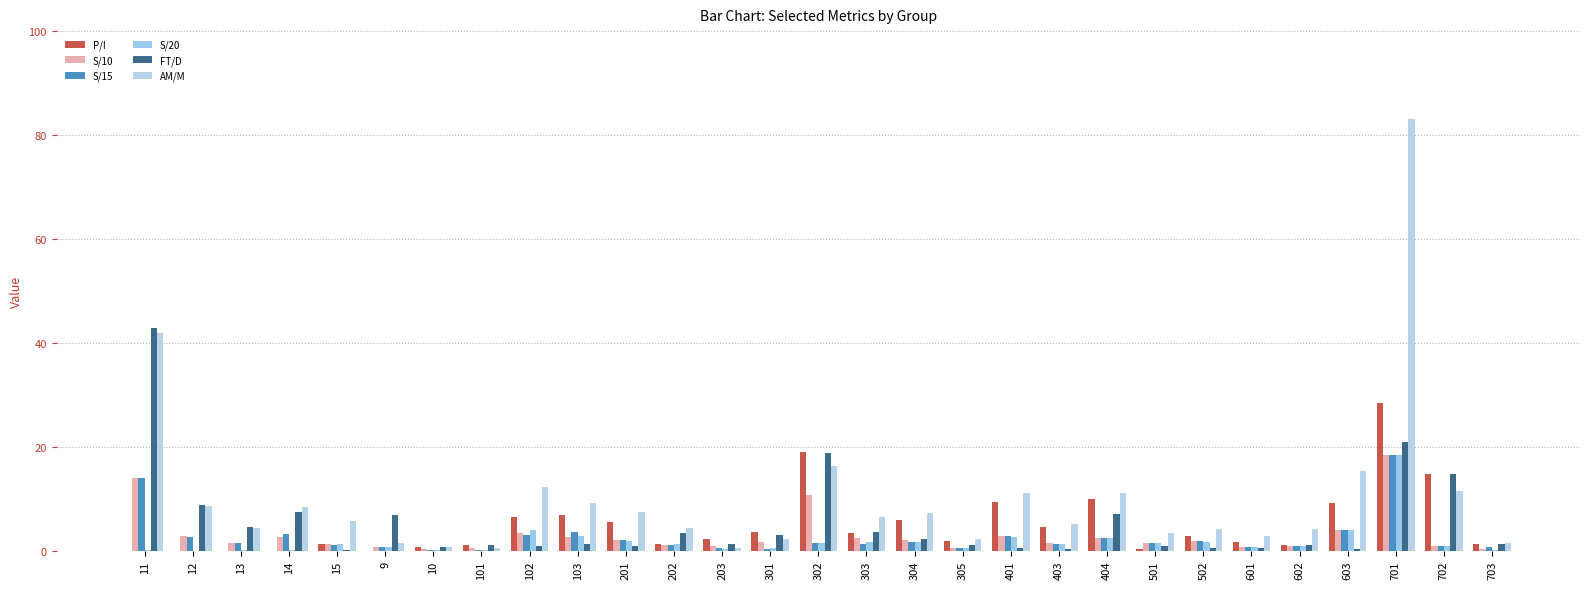

What is the approximate value of AM/M at 201?

7.4